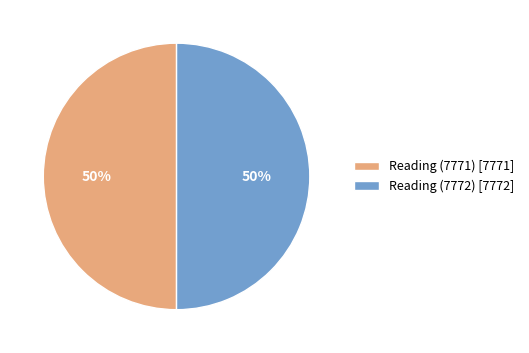

The Reading (7771) [7771] slice represents 50% of the pie. True or false?

True